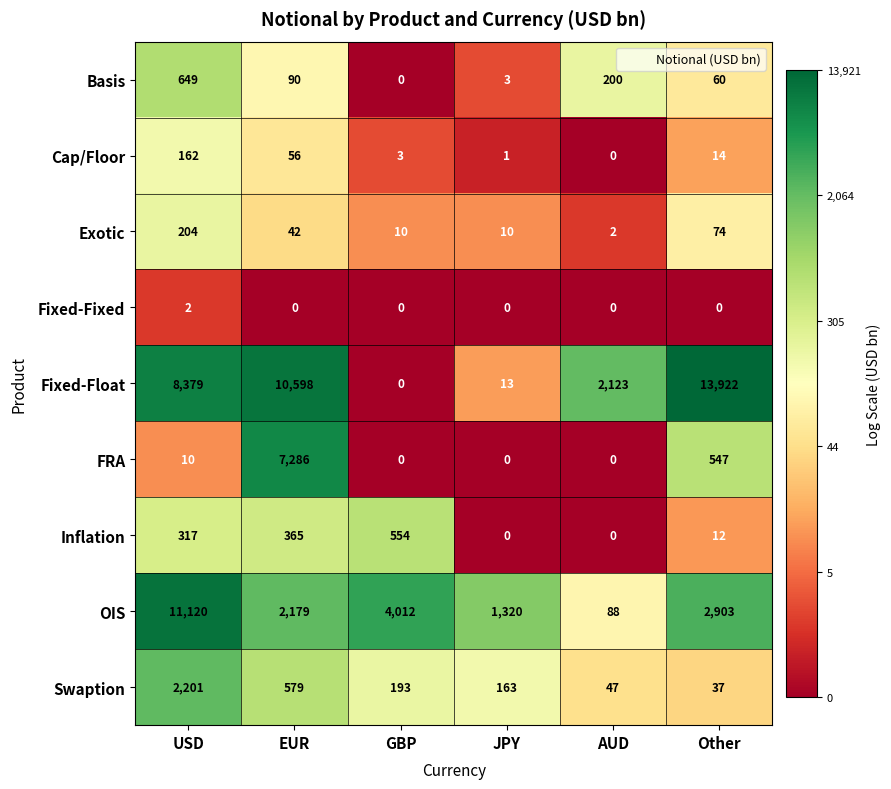

What is the average value of the FRA series?

1307